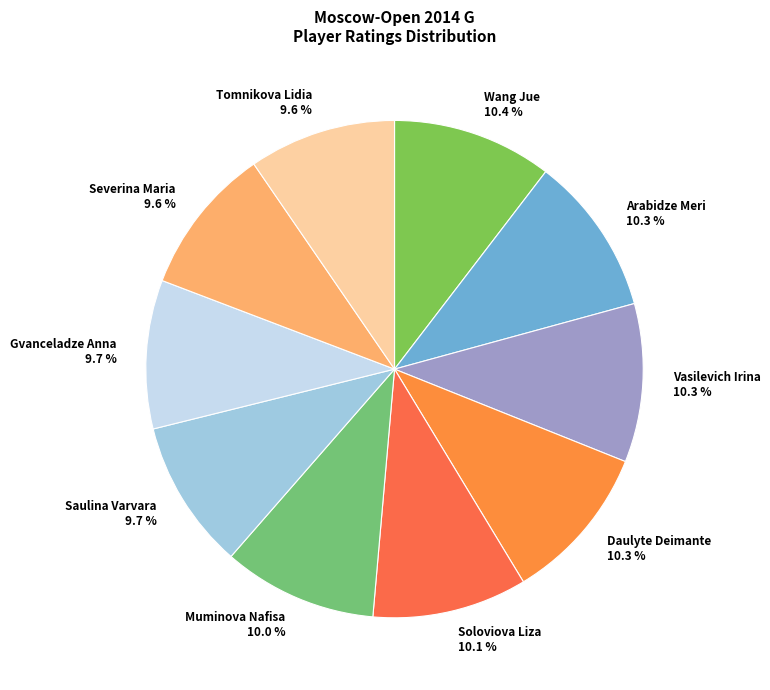

To the nearest percent, what portion does Muminova Nafisa represent?

10%